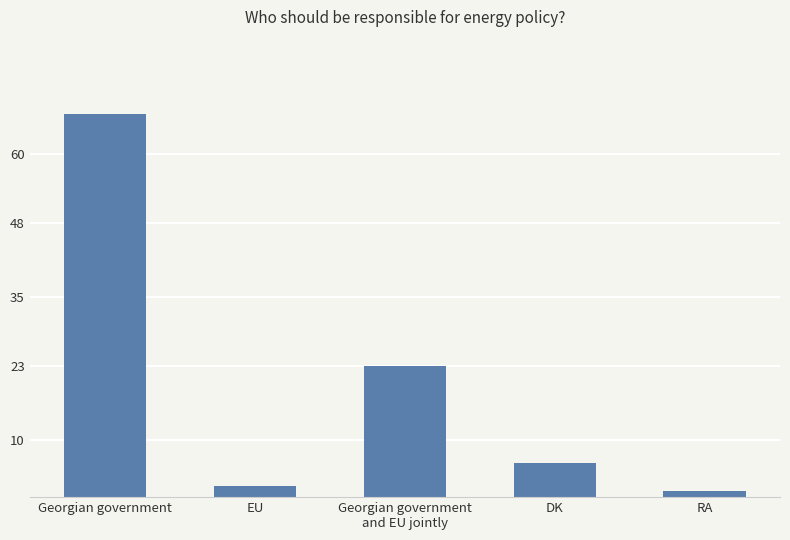

Rank the categories by value from highest to lowest.

Georgian government, Georgian government
and EU jointly, DK, EU, RA